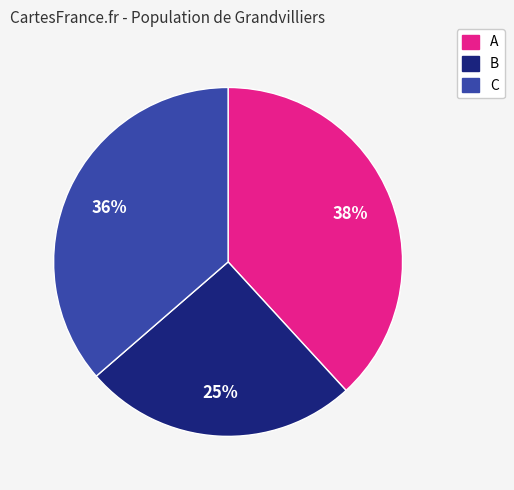

Combined, do A and B account for over 50%?

Yes